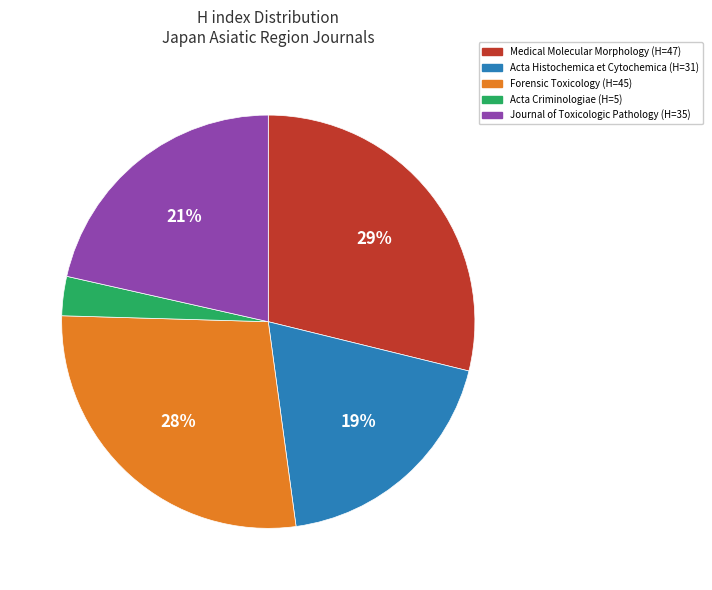

Count the number of slices in the pie.

5